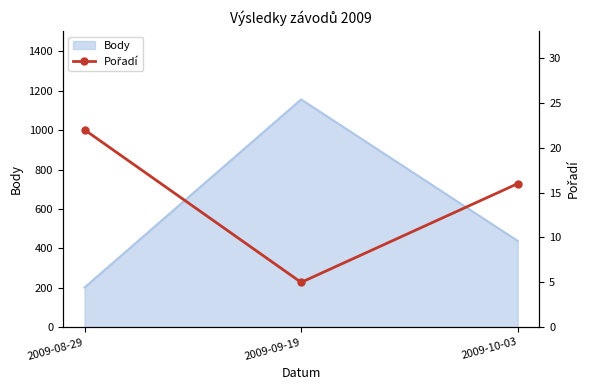

What is the lowest value of the Body series?

202